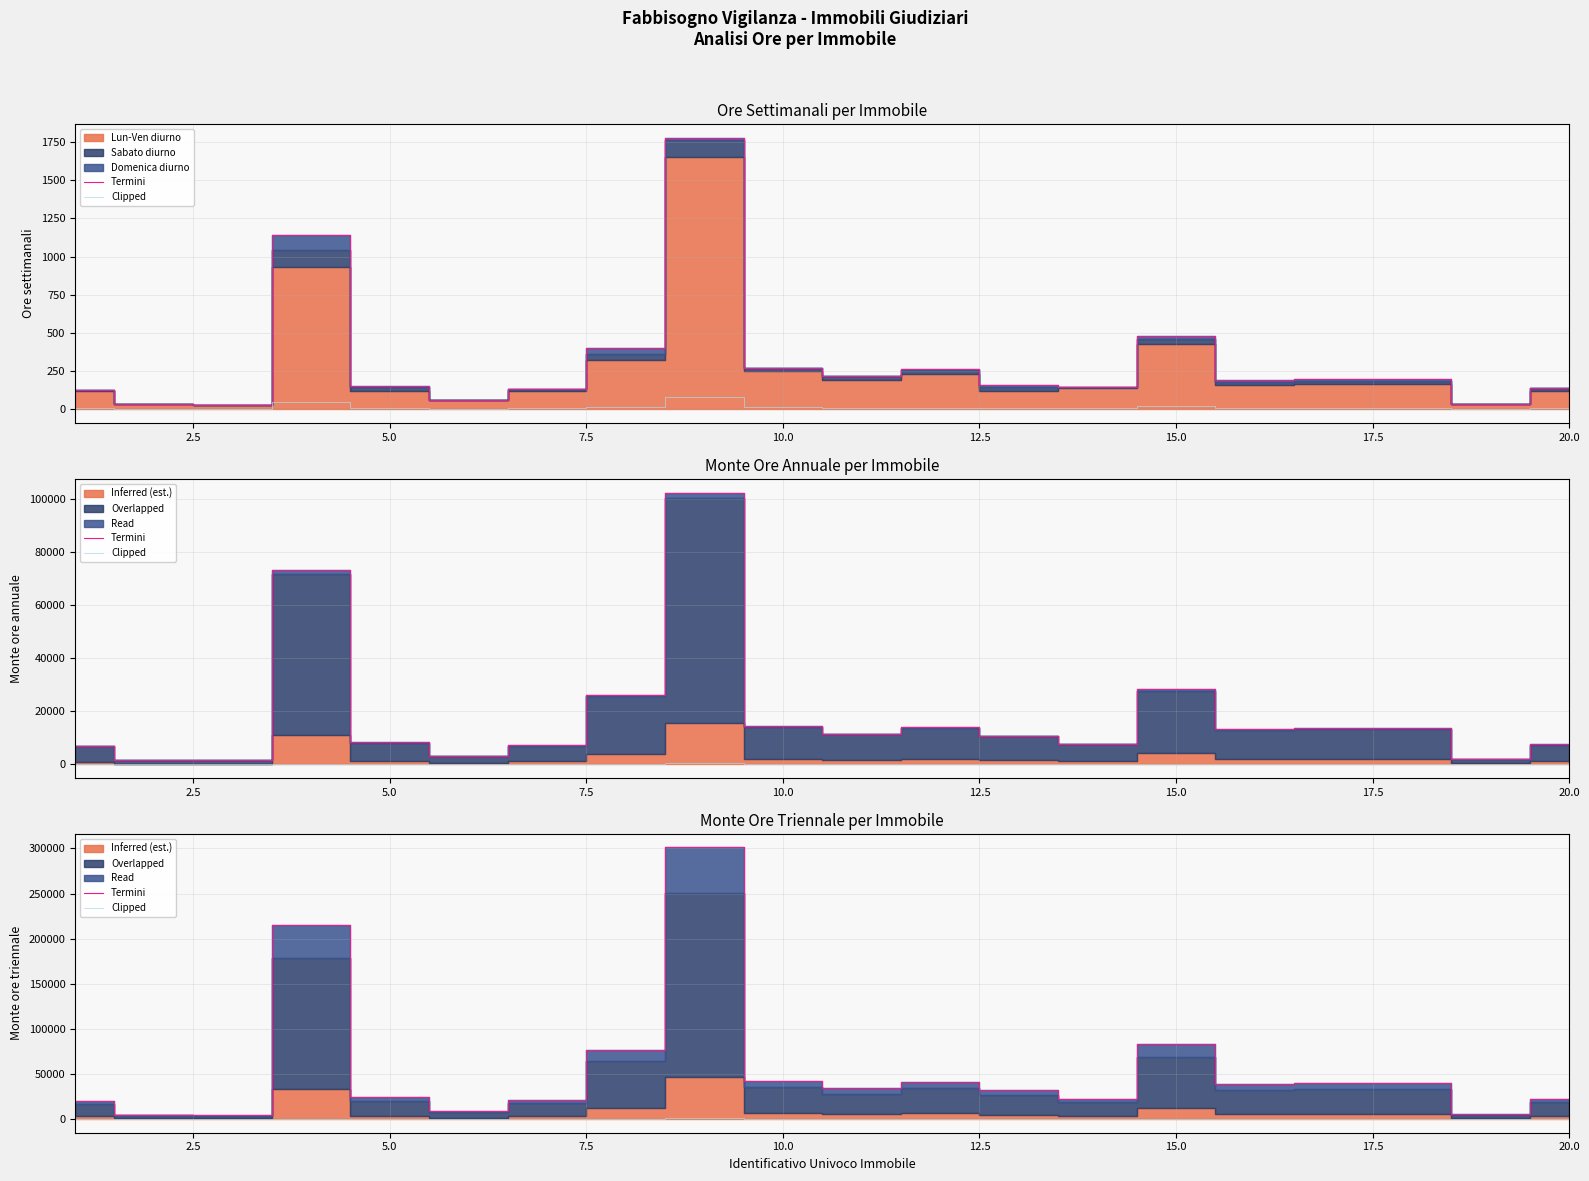

True or false: Termini and Clipped intersect in this chart.

False